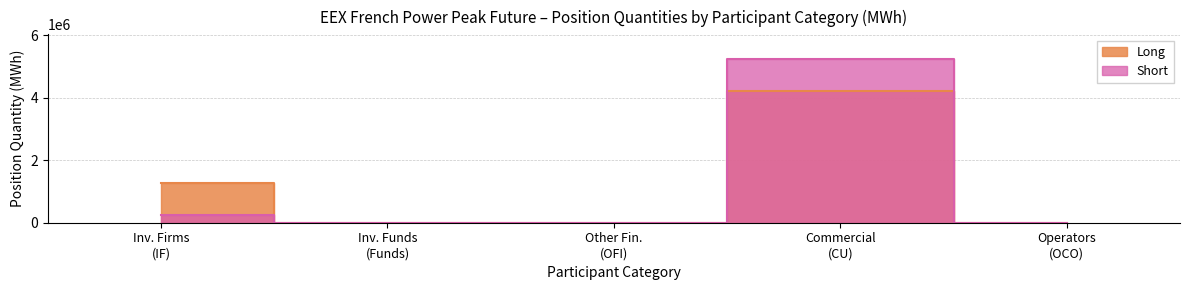

Is the value of Long at Operators (OCO) greater than the value of Short at Inv. Funds (Funds)?

No